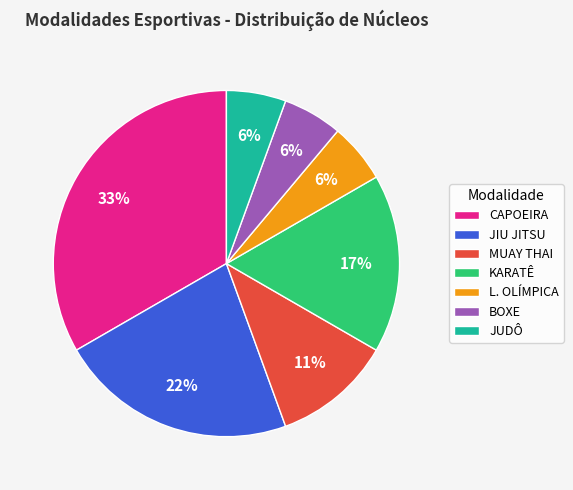

Between CAPOEIRA and JIU JITSU, which is larger?

CAPOEIRA